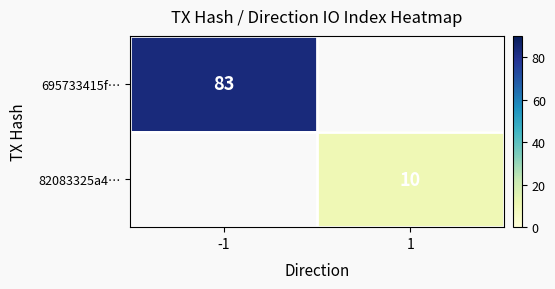

Which category has the highest value across all series?

-1